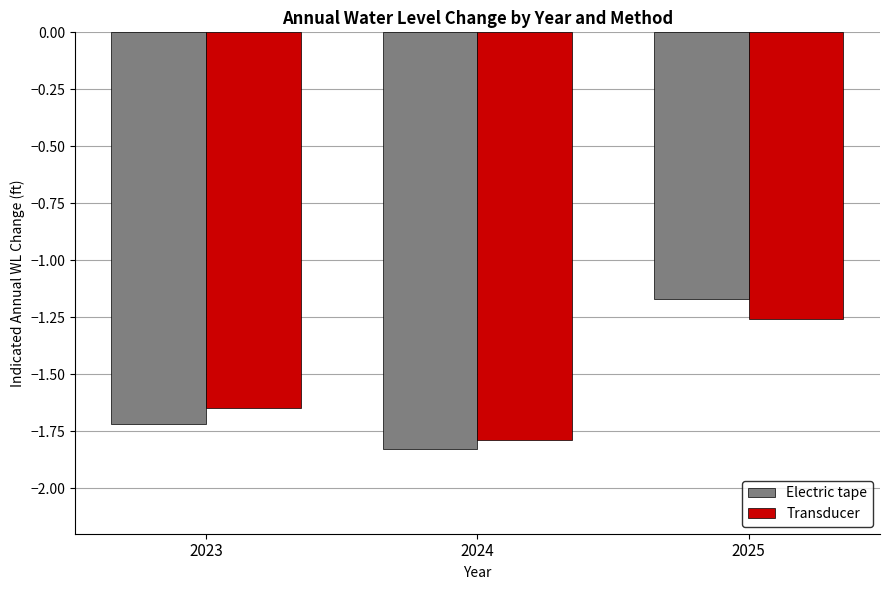

True or false: Transducer has a value of -0.6 at 2025.

False